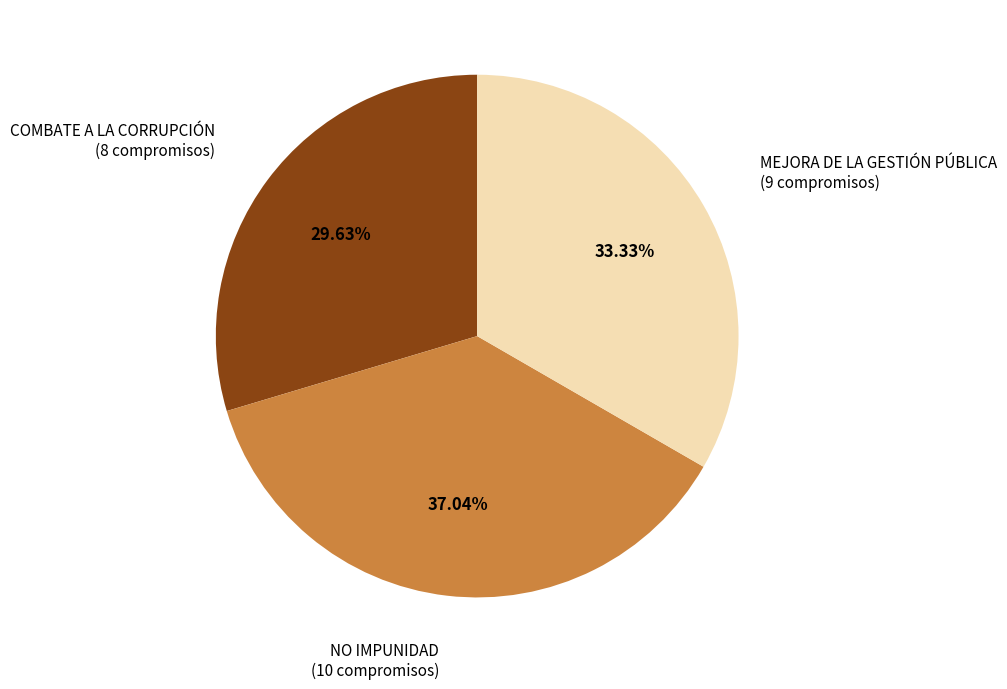

Is there a majority slice in this chart?

No